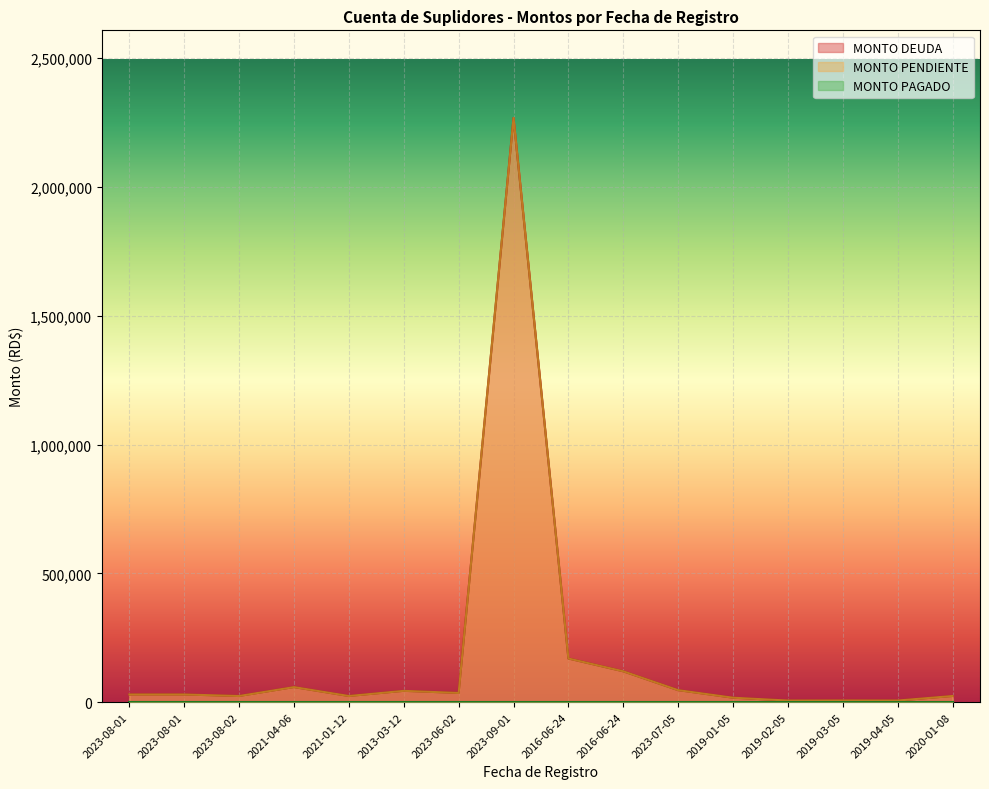

Rank the categories by MONTO PENDIENTE value from lowest to highest.

2019-02-05, 2019-04-05, 2019-03-05, 2019-01-05, 2023-08-02, 2021-01-12, 2020-01-08, 2023-08-01, 2023-08-01, 2023-06-02, 2013-03-12, 2023-07-05, 2021-04-06, 2016-06-24, 2016-06-24, 2023-09-01